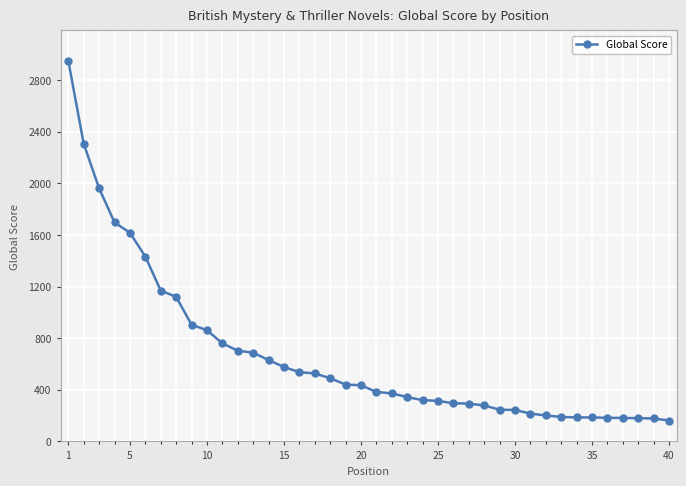

What is the sum of all values?

26771